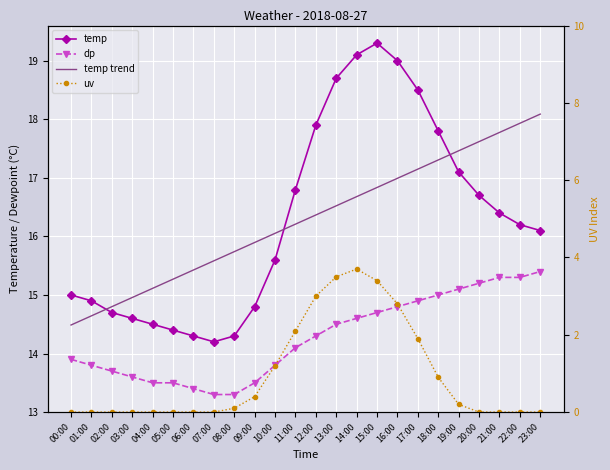

Read the uv value at 16:00.

2.8